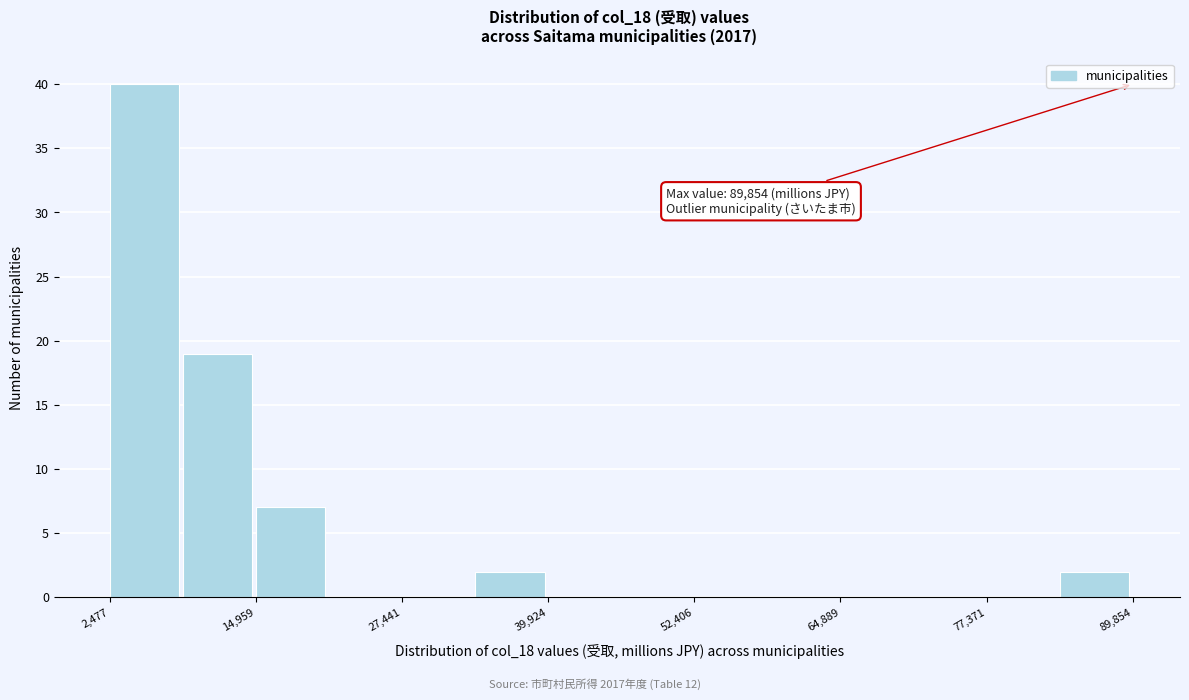

Around what value on the x-axis is the tallest bar? Give the approximate position of its centre, as read against the axis.

6000